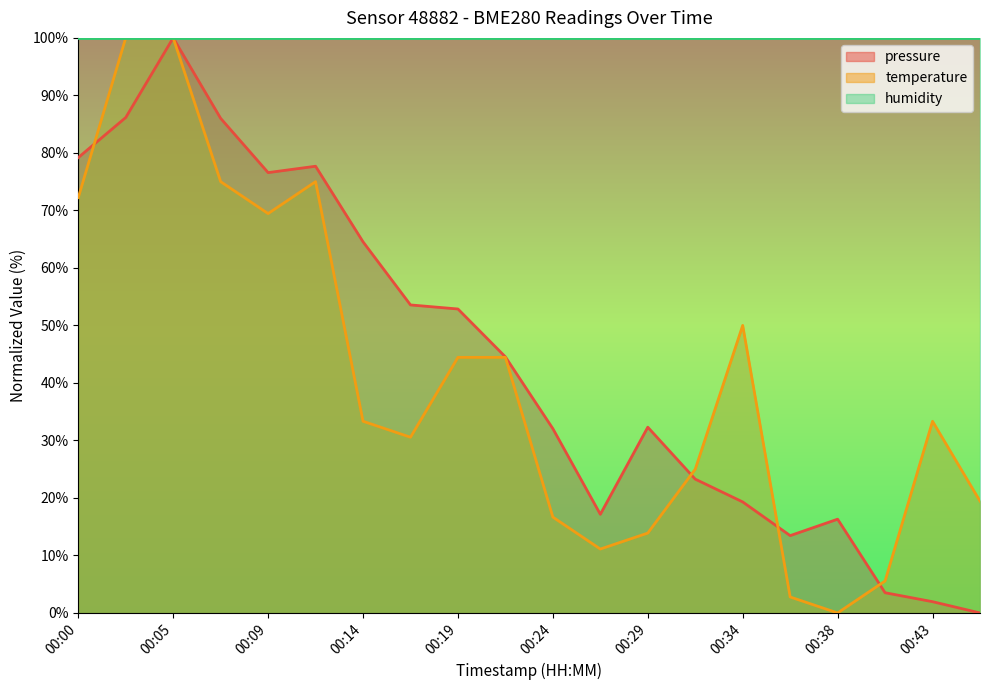

True or false: pressure has more than 2 interior local peaks.

True